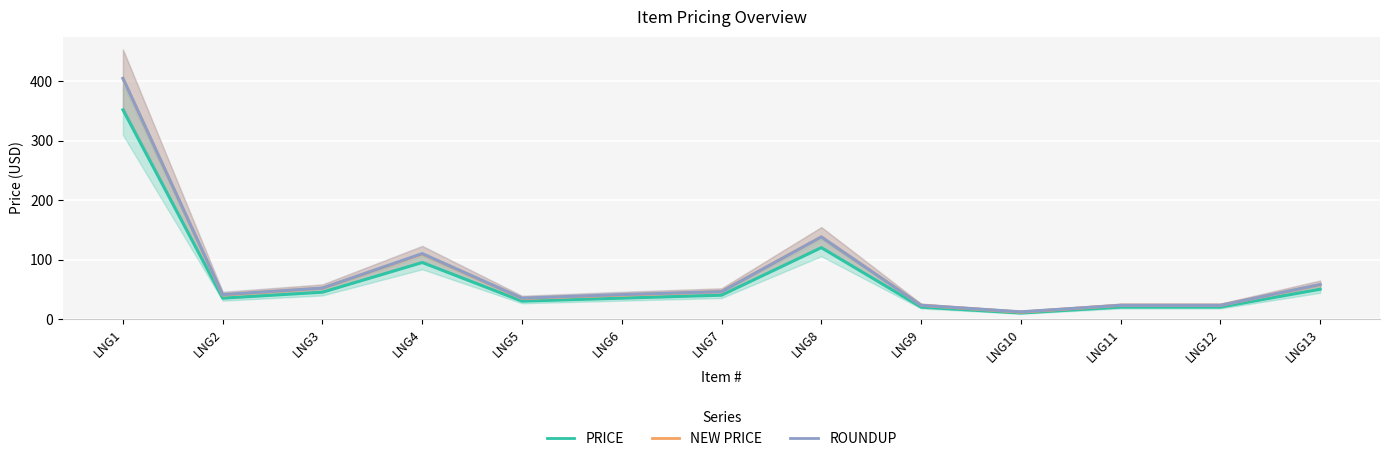

Which series changed the most between LNG9 and LNG13?

ROUNDUP